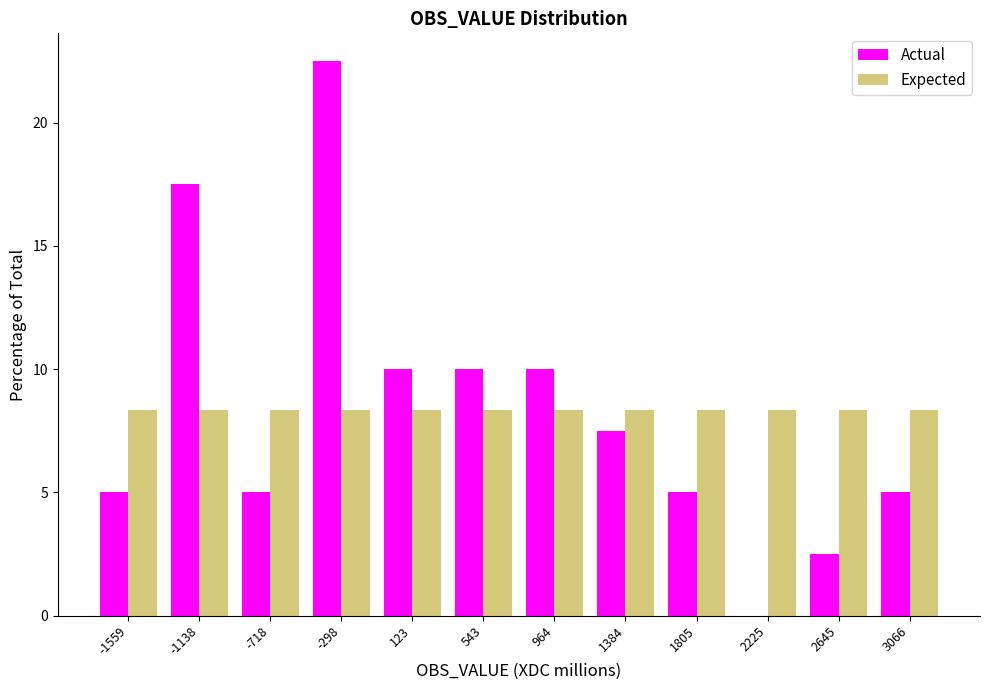

Reading left to right, transcribe this chart: for each range on the x-axis, give the height of each series' bar. Neither the bar edges nor the heights are printed on the chart, so give them approximately, as read against the axes.

-1750 to -1350: Actual=5.0	Expected=8.5
-1350 to -950: Actual=17.5	Expected=8.5
-950 to -500: Actual=5.0	Expected=8.5
-500 to -100: Actual=22.5	Expected=8.5
-100 to 350: Actual=10.0	Expected=8.5
350 to 750: Actual=10.0	Expected=8.5
750 to 1150: Actual=10.0	Expected=8.5
1150 to 1600: Actual=7.5	Expected=8.5
1600 to 2000: Actual=5.0	Expected=8.5
2000 to 2450: Actual=0	Expected=8.5
2450 to 2850: Actual=2.5	Expected=8.5
2850 to 3300: Actual=5.0	Expected=8.5